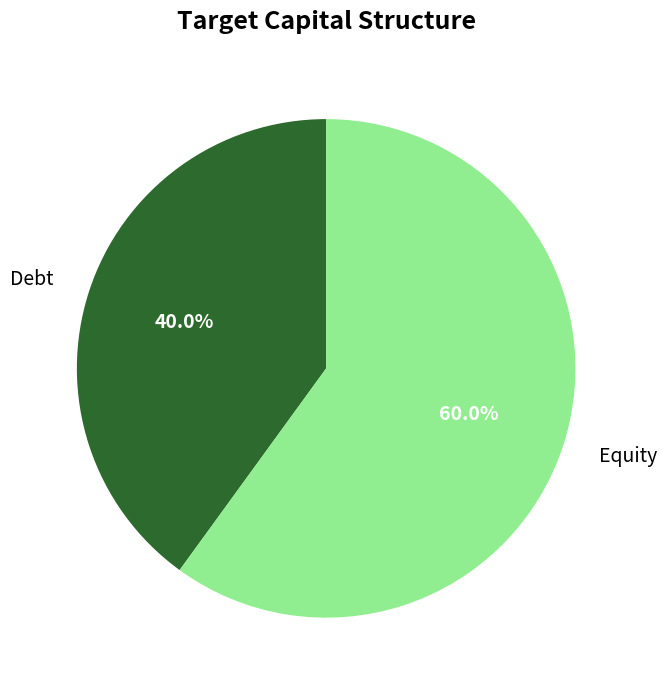

What is the majority slice?

Equity